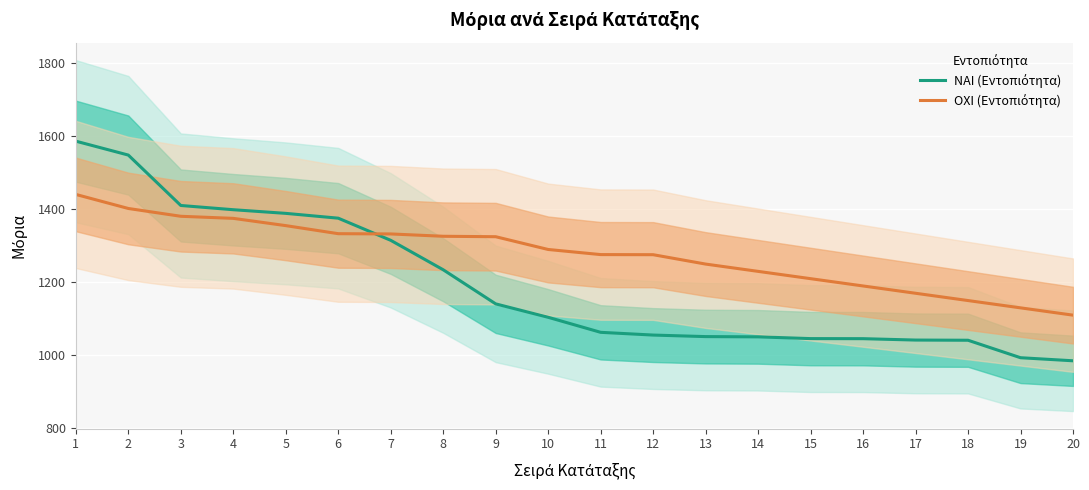

What is the value of the ΝΑΙ (Εντοπιότητα) point at the 3rd from the left?

1410.6